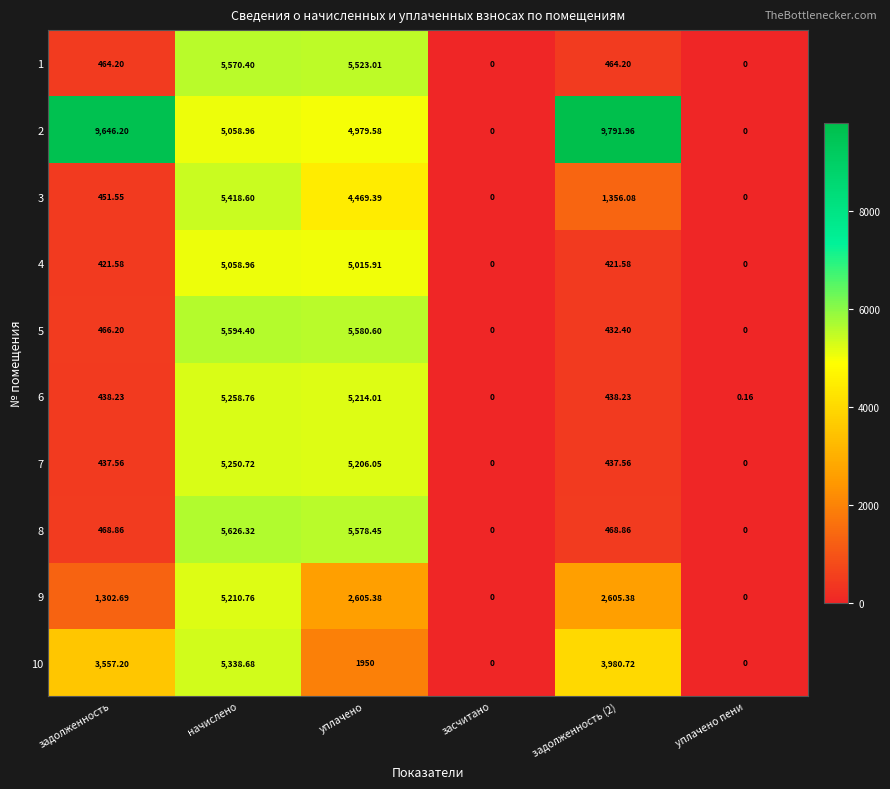

At which label does 6 reach its peak?

начислено